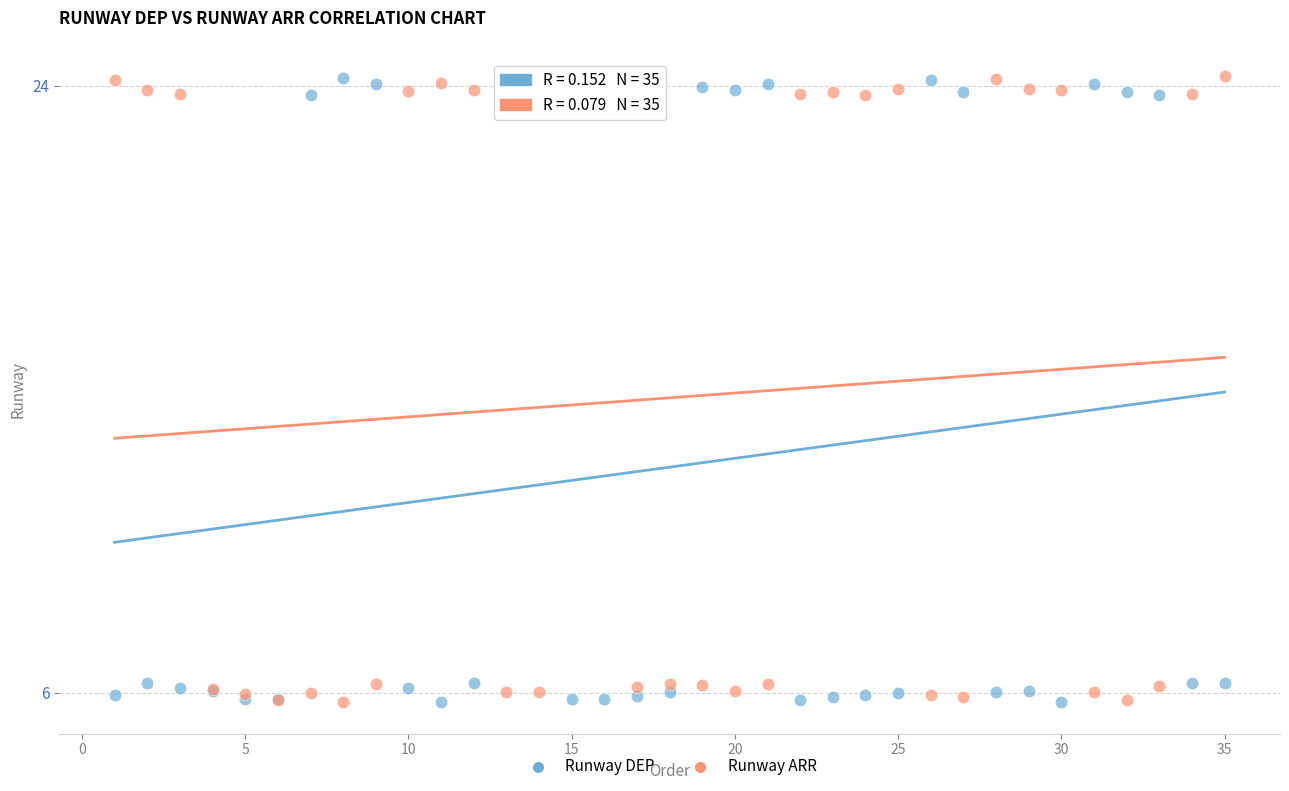

What is the X range (max minus min) for the scatter plot?

34.0